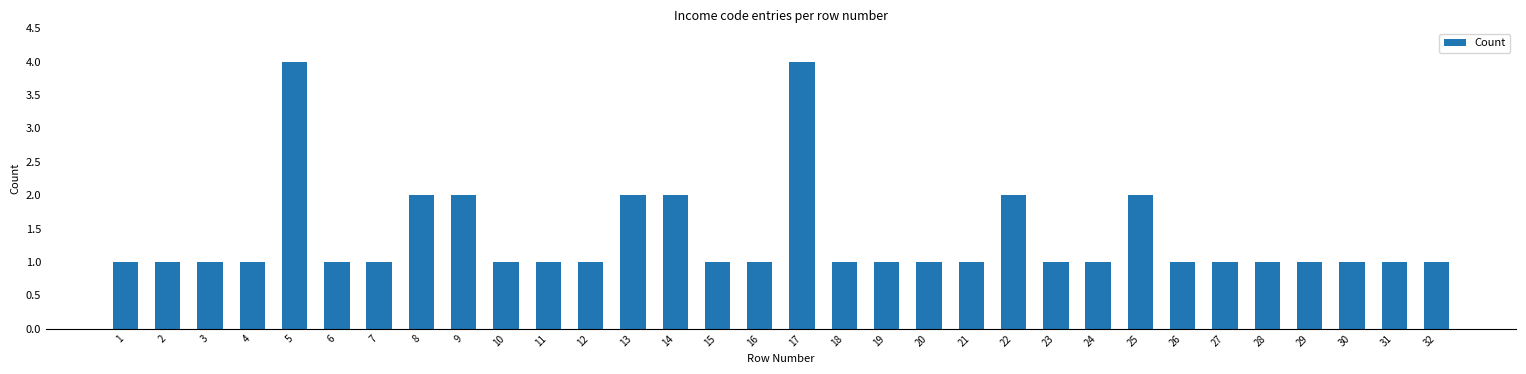

What is the difference between the maximum and second lowest values?

3